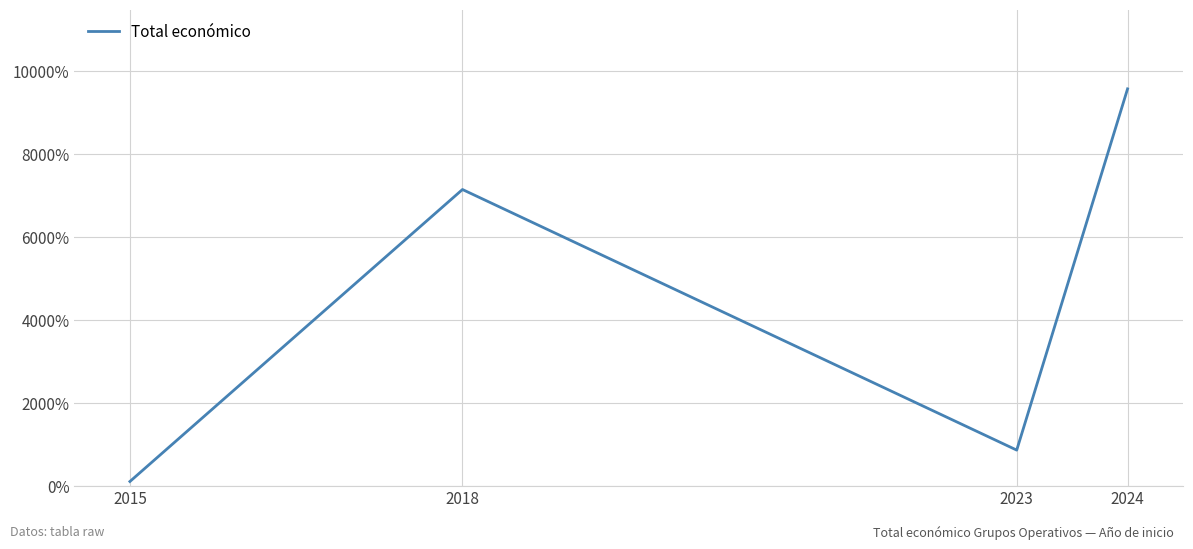

Does the chart have visible grid lines?

Yes